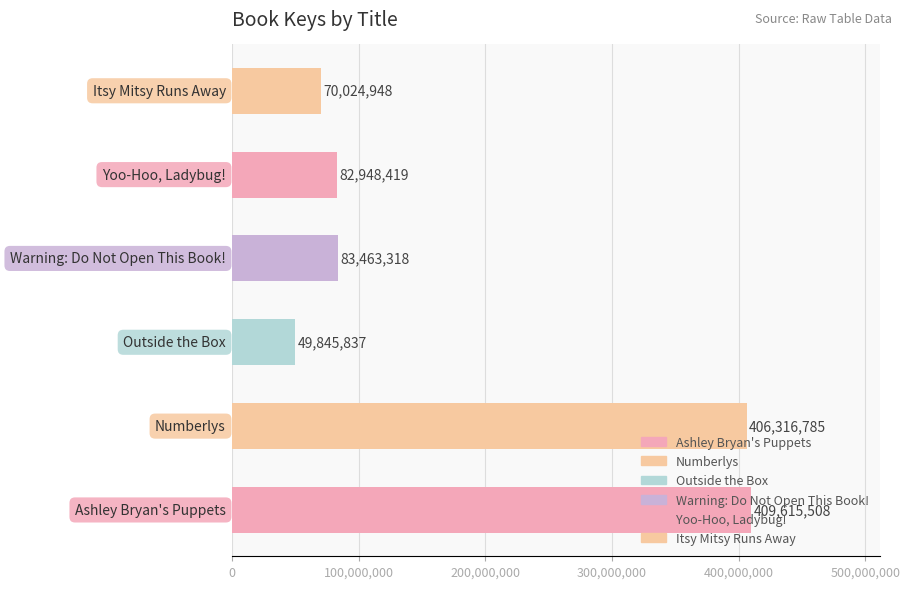

What is the smallest value displayed?

49845837